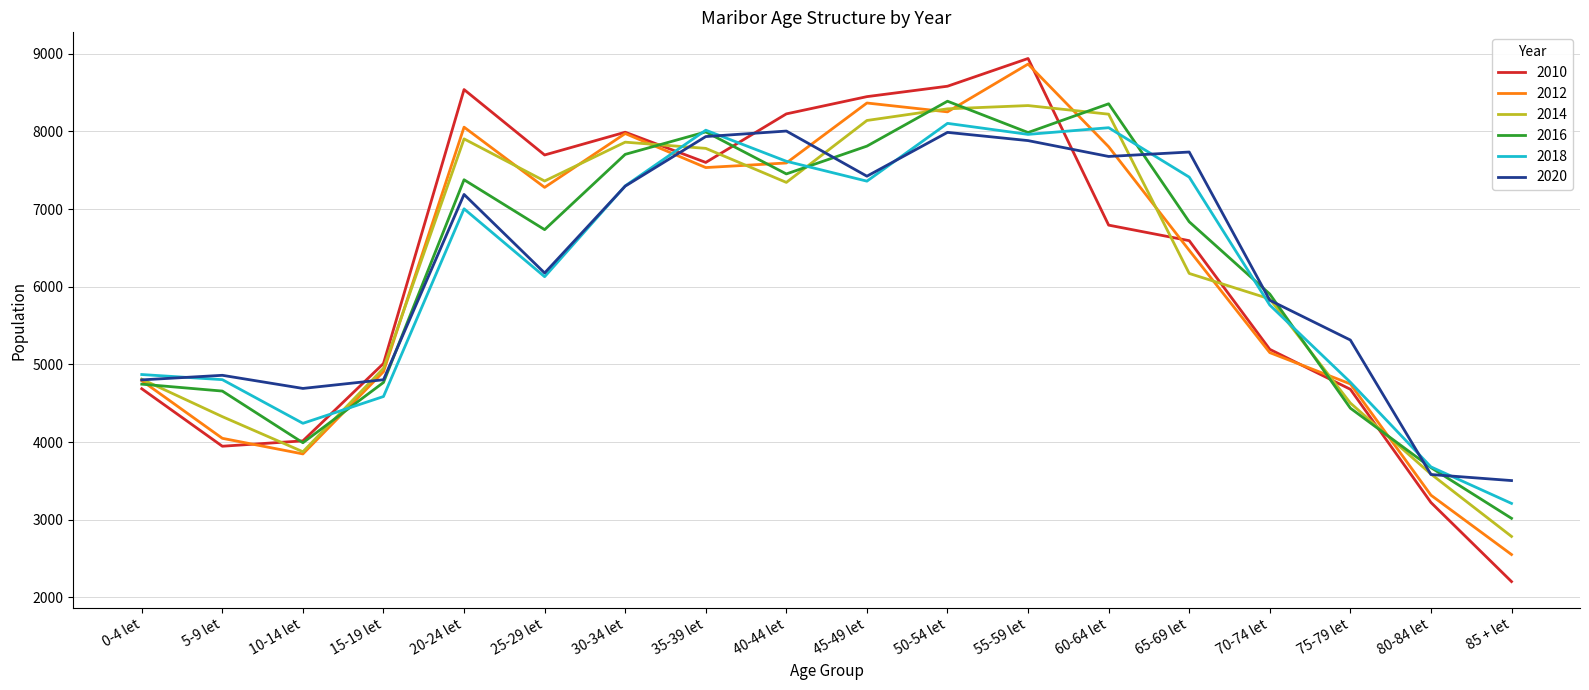

True or false: 2018 and 2010 intersect in this chart.

True